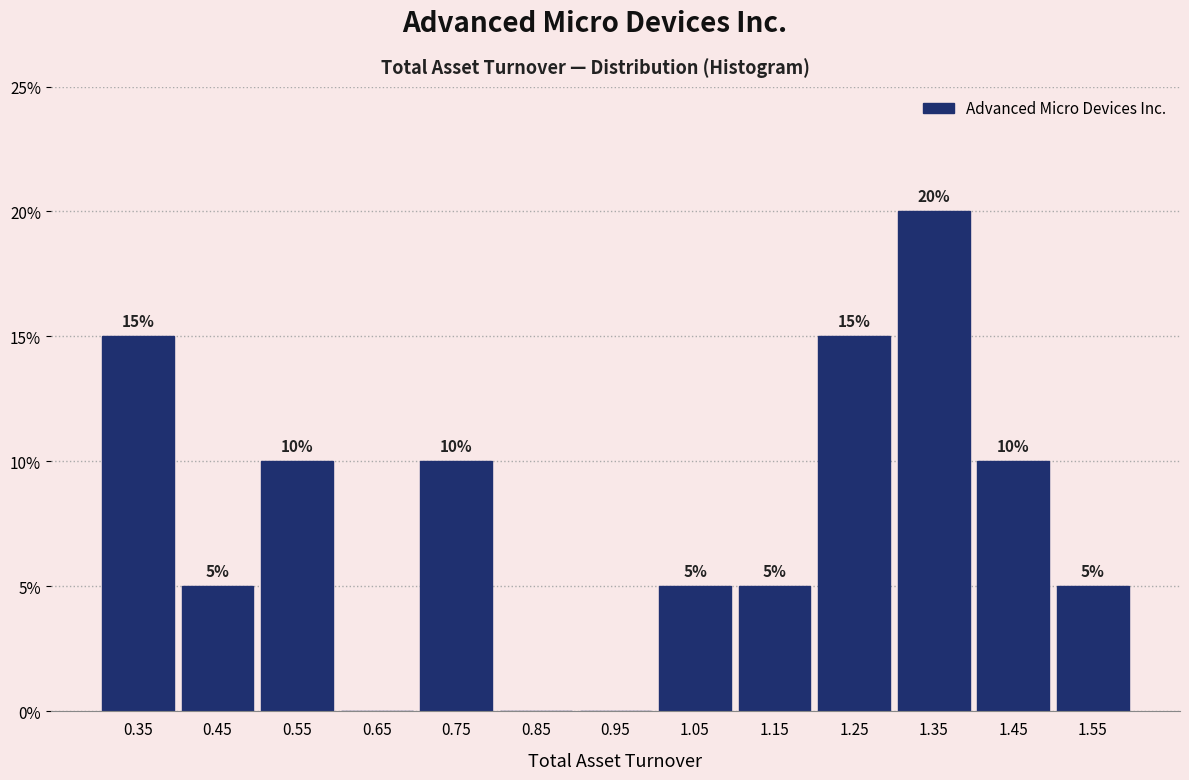

Which range on the x-axis has the tallest bar?

1.3 to 1.4